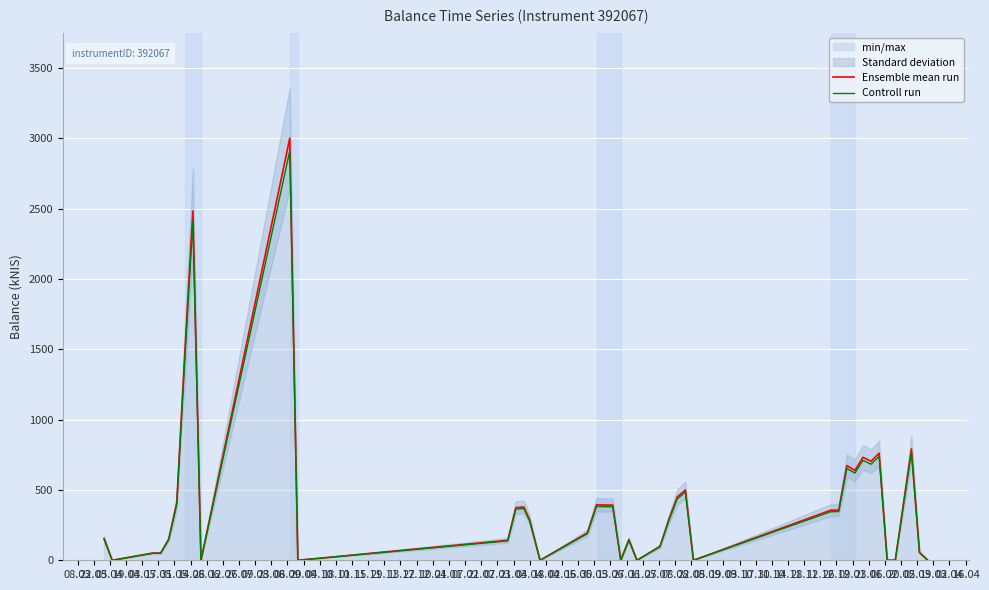

In Controll run, how many points are lower than both neighbors (excluding endpoints)?

10